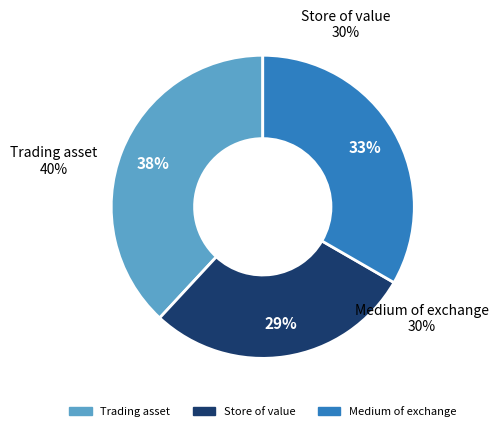

Does 5 account for over 50% of the chart?

No